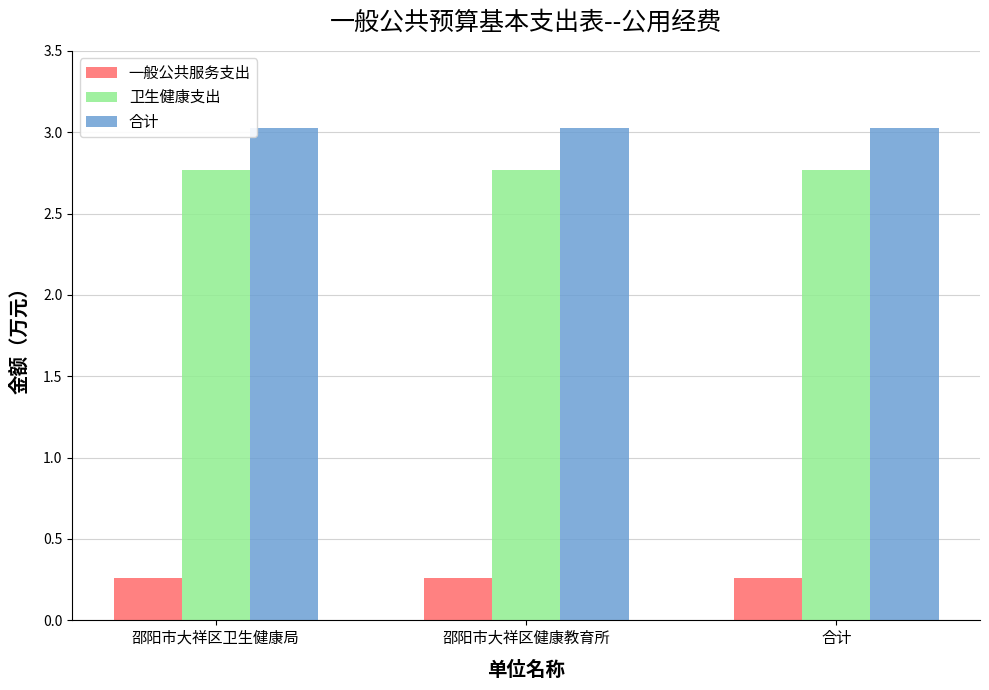

What is the minimum value for 卫生健康支出?

2.8